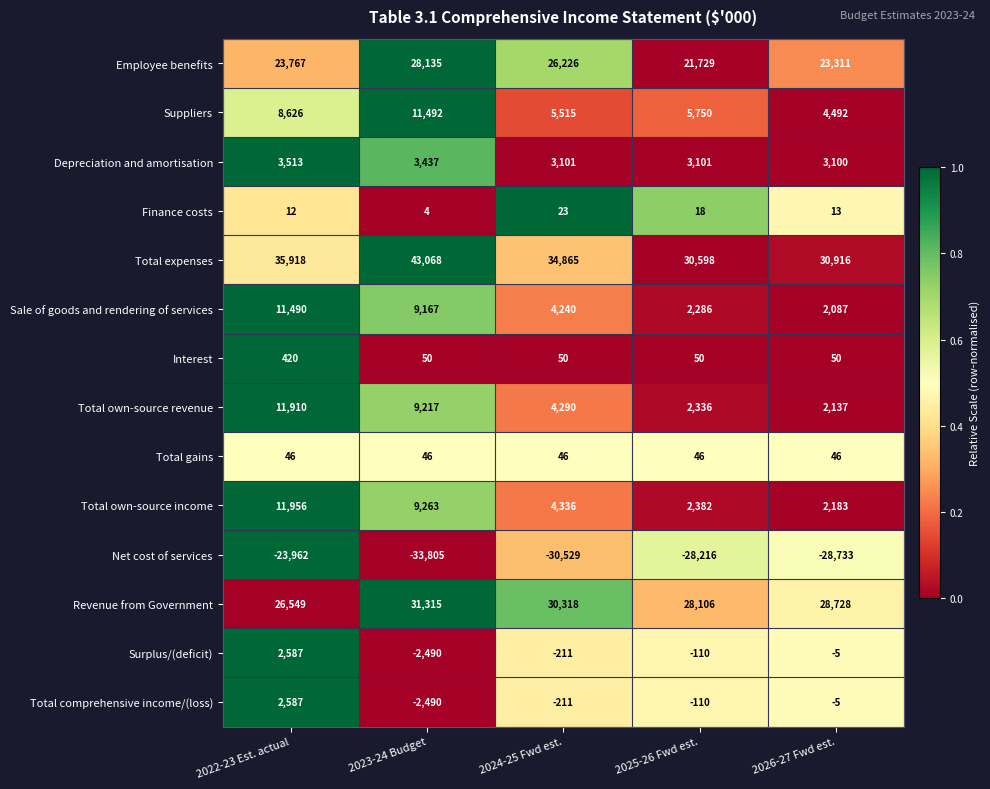

The value of Net cost of services at 2026-27 Fwd est. is -7708. True or false?

False